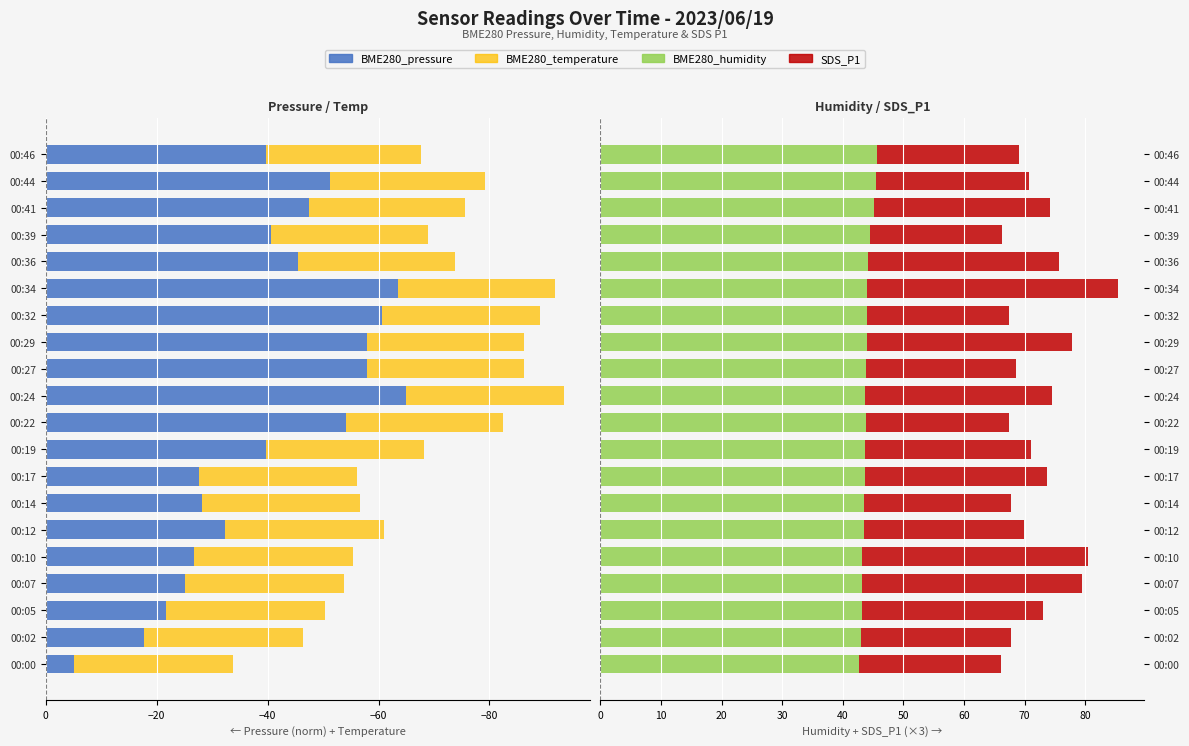

Reading left to right, transcribe all the data shown in this chart.

BME280_pressure: -5.0	-17.6	-21.7	-25.1	-26.8	-32.4	-28.1	-27.7	-39.8	-54.1	-65.0	-57.9	-57.9	-60.7	-63.5	-45.5	-40.6	-47.5	-51.2	-39.7
BME280_temperature: -28.8	-28.7	-28.7	-28.6	-28.6	-28.5	-28.5	-28.5	-28.4	-28.4	-28.4	-28.4	-28.4	-28.4	-28.4	-28.3	-28.2	-28.1	-28.0	-27.9
BME280_humidity: 42.7	42.9	43.1	43.2	43.2	43.6	43.5	43.7	43.8	43.8	43.6	43.8	44.0	44.0	44.1	44.2	44.4	45.1	45.5	45.6
SDS_P1: 23.4	24.9	30.0	36.3	37.2	26.4	24.3	30.0	27.3	23.7	30.9	24.9	33.9	23.4	41.4	31.5	21.9	29.1	25.2	23.4